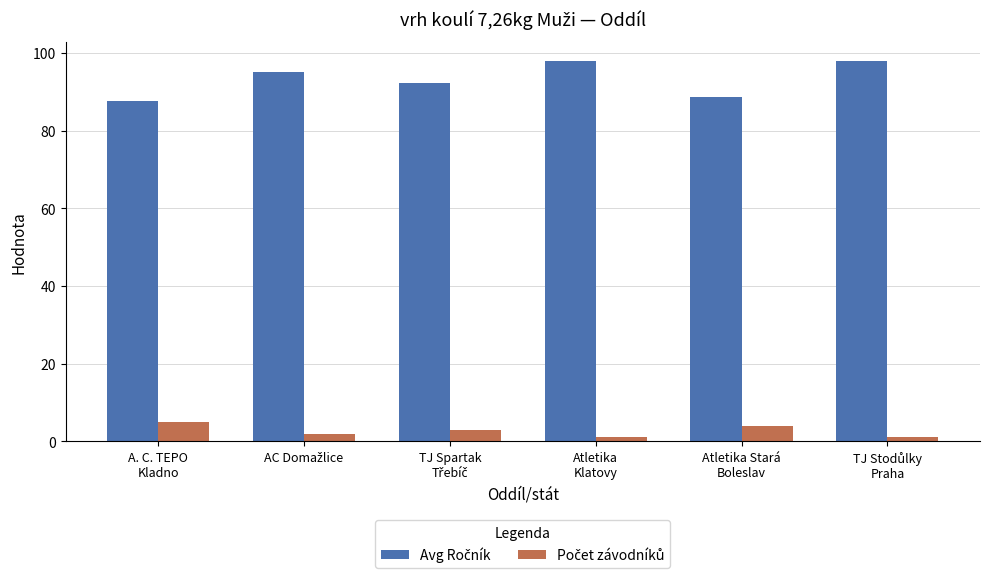

At how many categories does at least one series exceed 58?

6